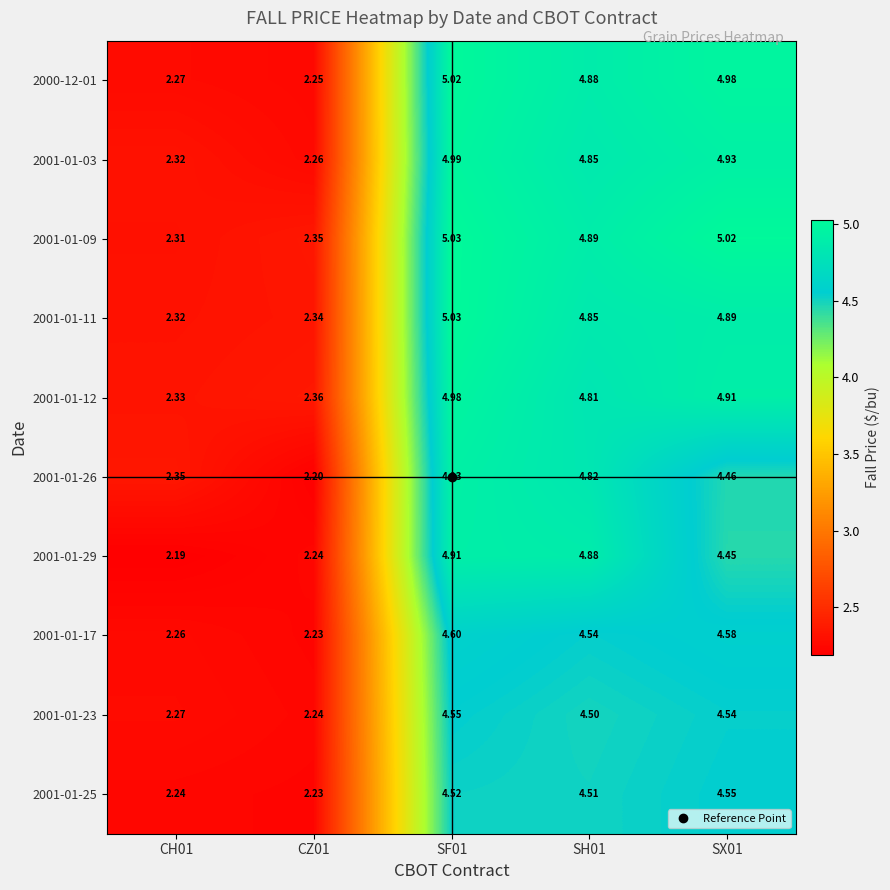

Is the value of 2001-01-23 at CH01 greater than the value of 2001-01-29 at CH01?

Yes